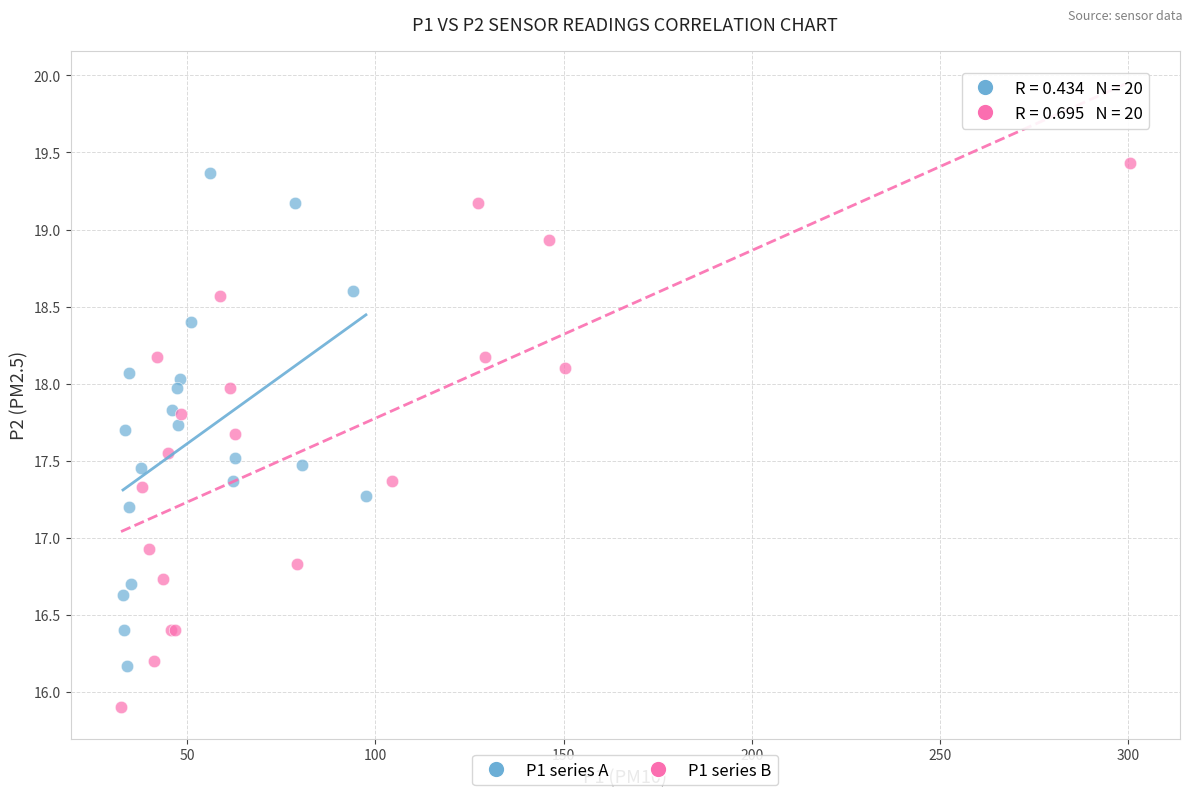

Which series has the largest Y range (max minus min)?

P1 series B